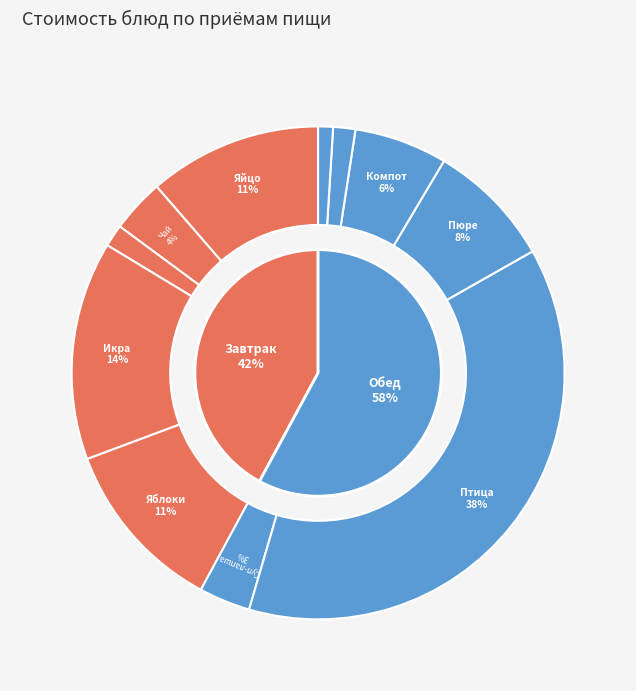

What percentage do Хлеб пшеничный (завтрак) and Яблоки together represent?

12.9%